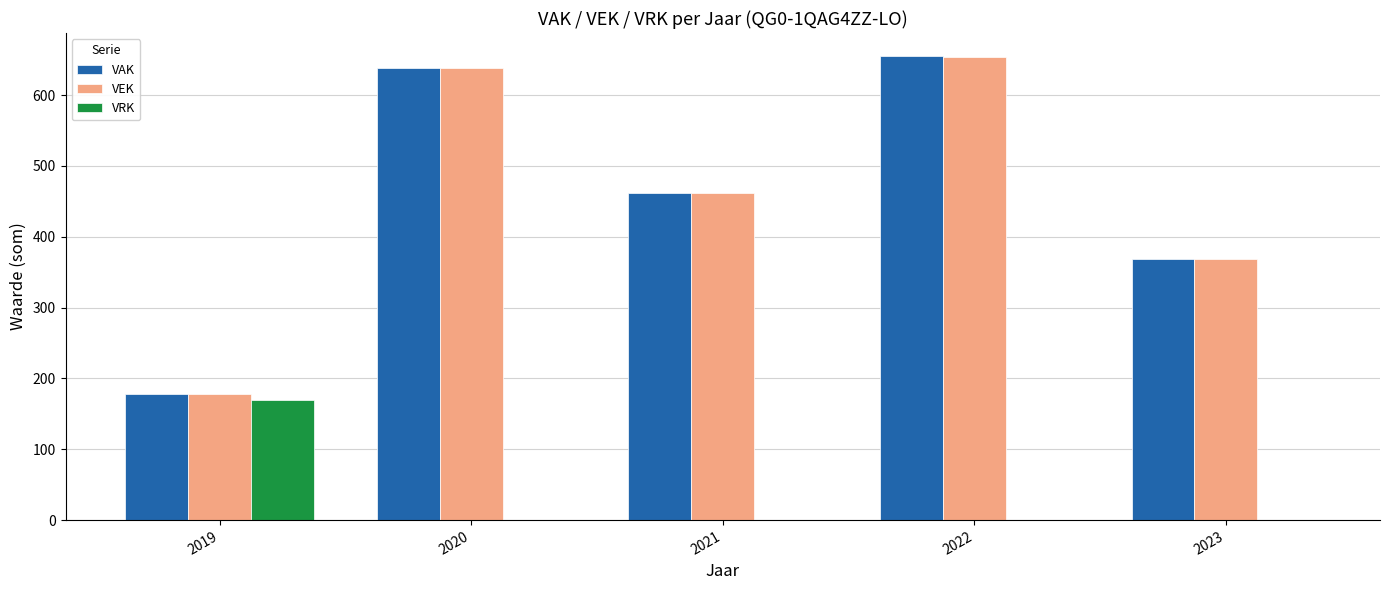

How many groups of bars are there?

5